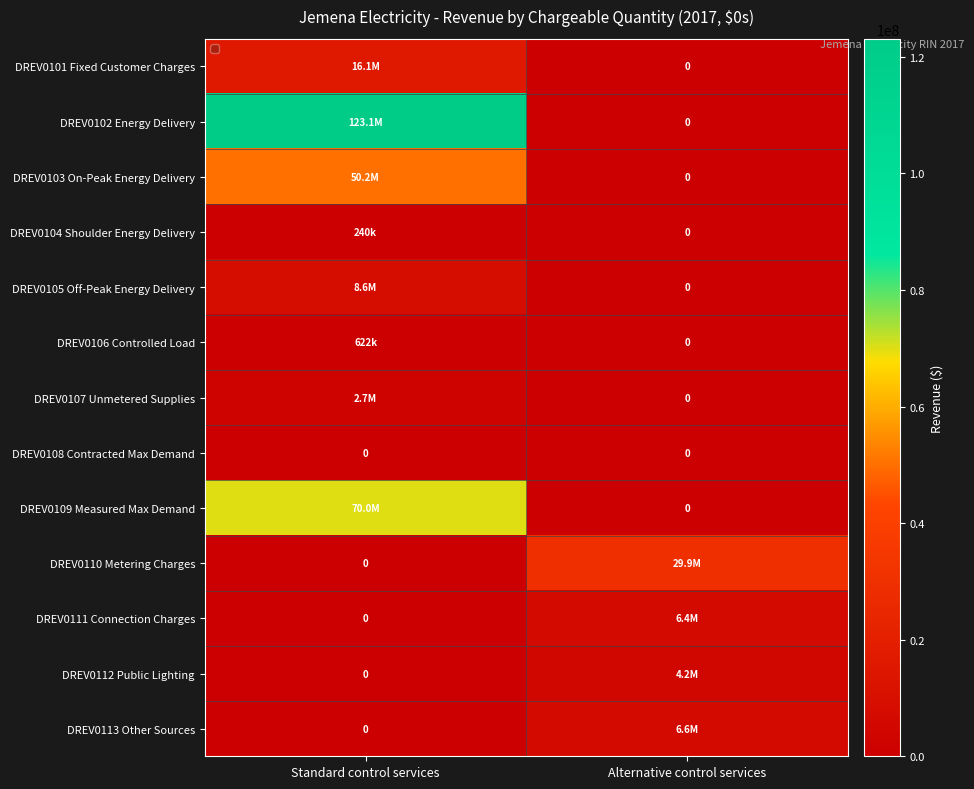

What is the average value of the DREV0110 Metering Charges series?

14934655.2